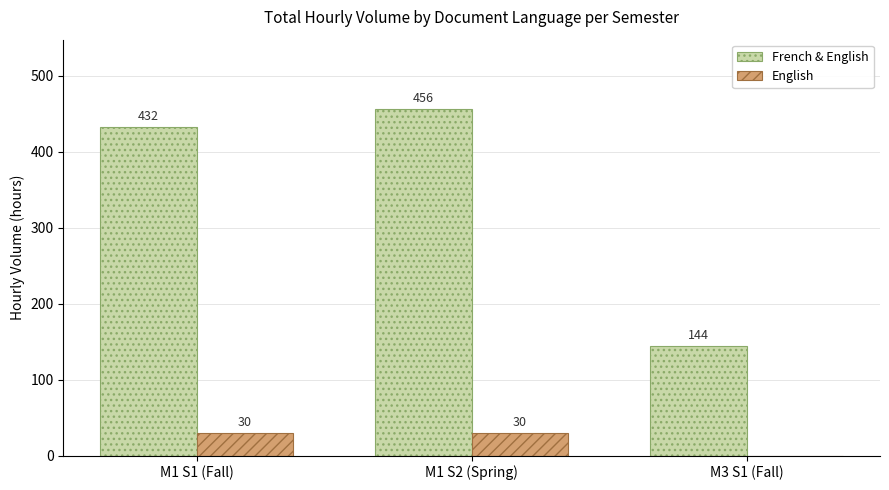

What is the sum of the English values at M1 S2 (Spring) and M1 S1 (Fall)?

60